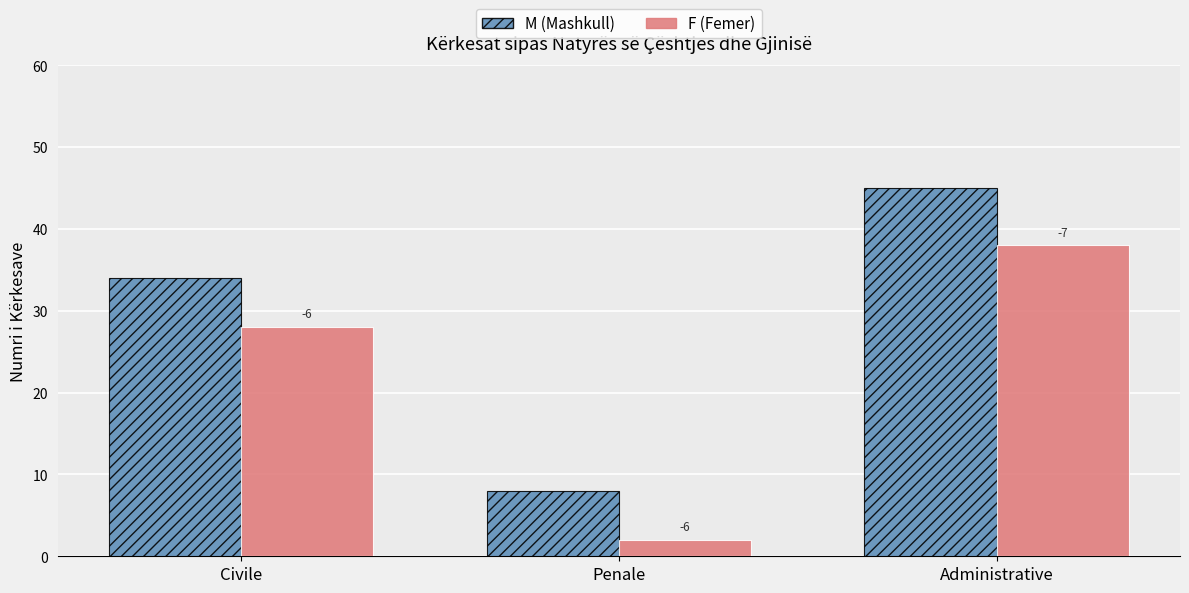

How many bars are there in total?

6